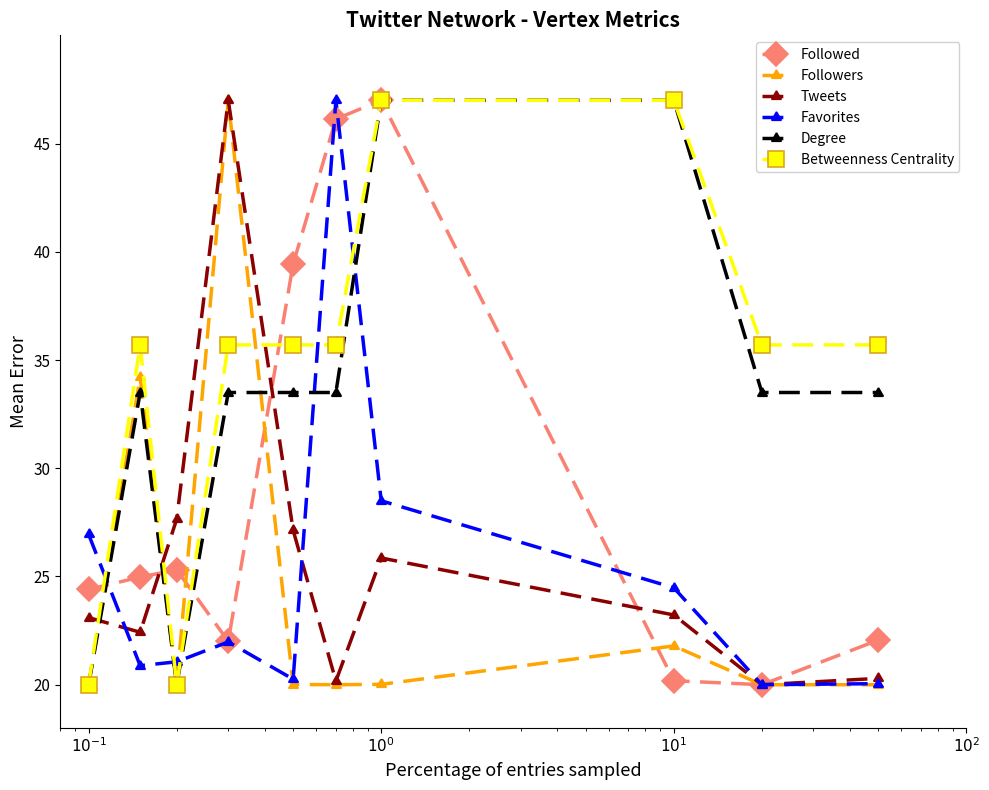

In Tweets, how many points are higher than both neighbors (excluding endpoints)?

2